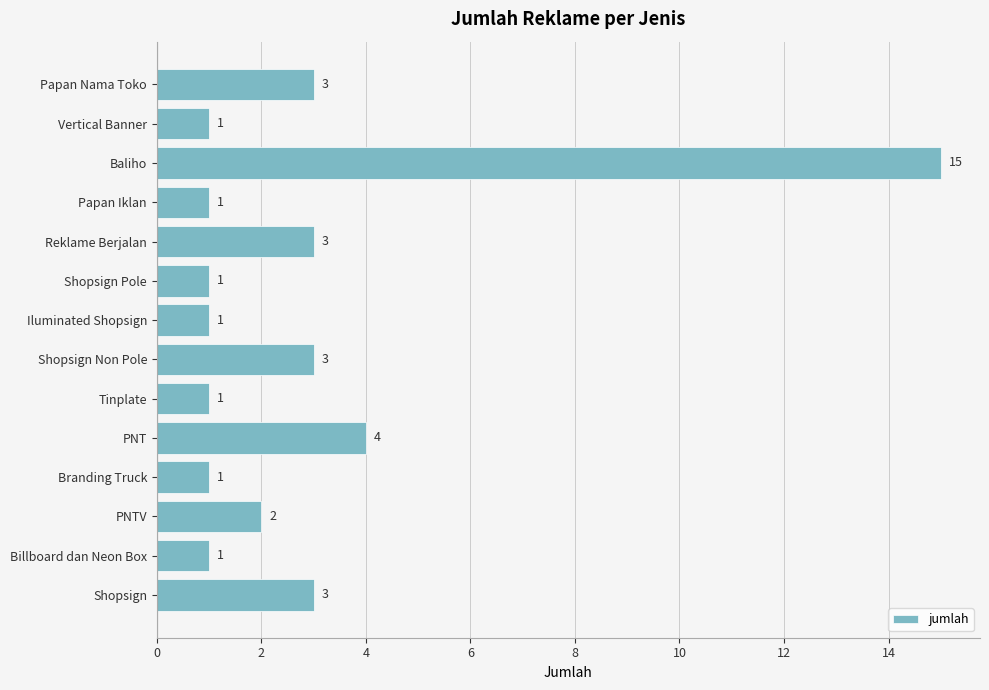

Where is the data nearest to the value 8?

PNT